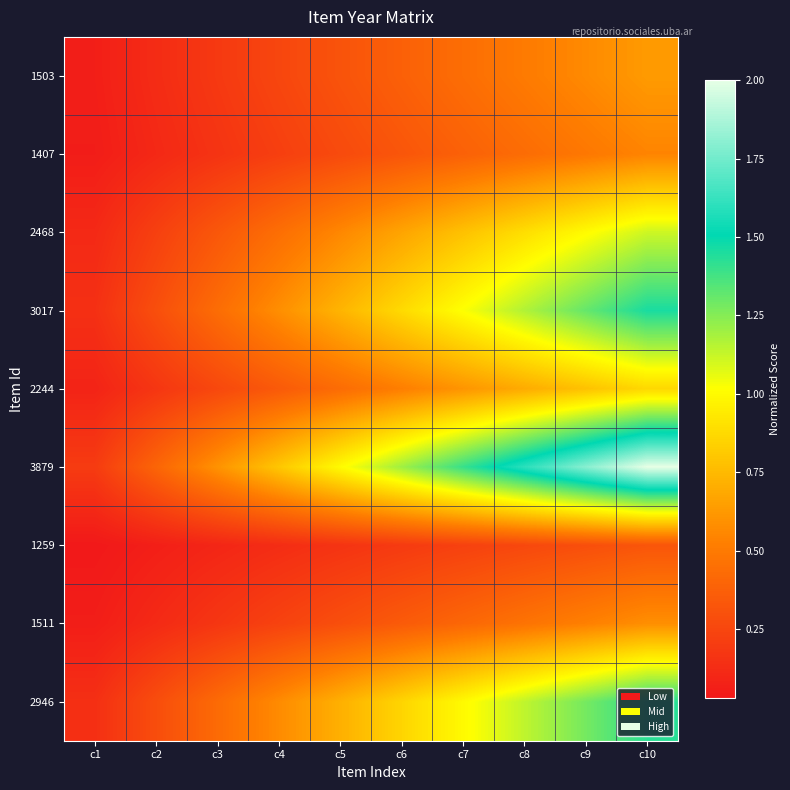

What is the difference between the highest and lowest values at c8?

1.3